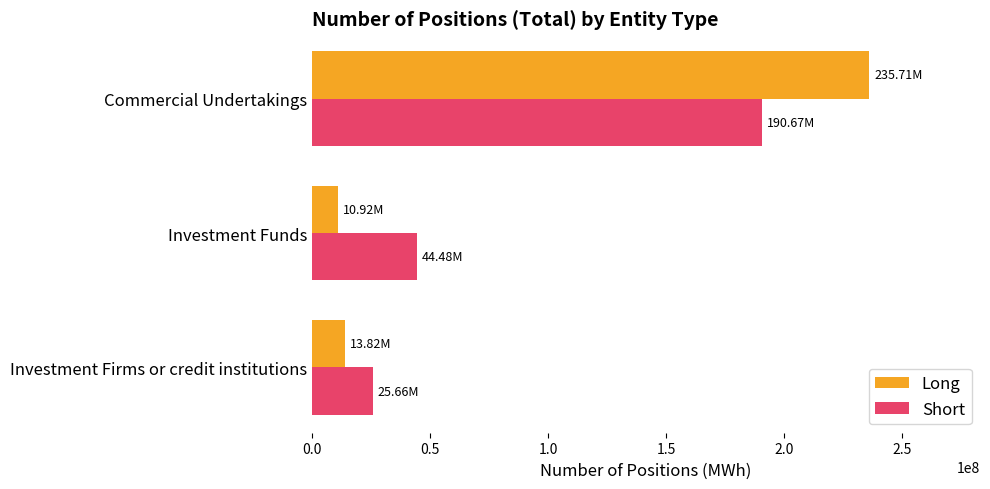

What is the total value across all series at Investment Funds?

55402798.8